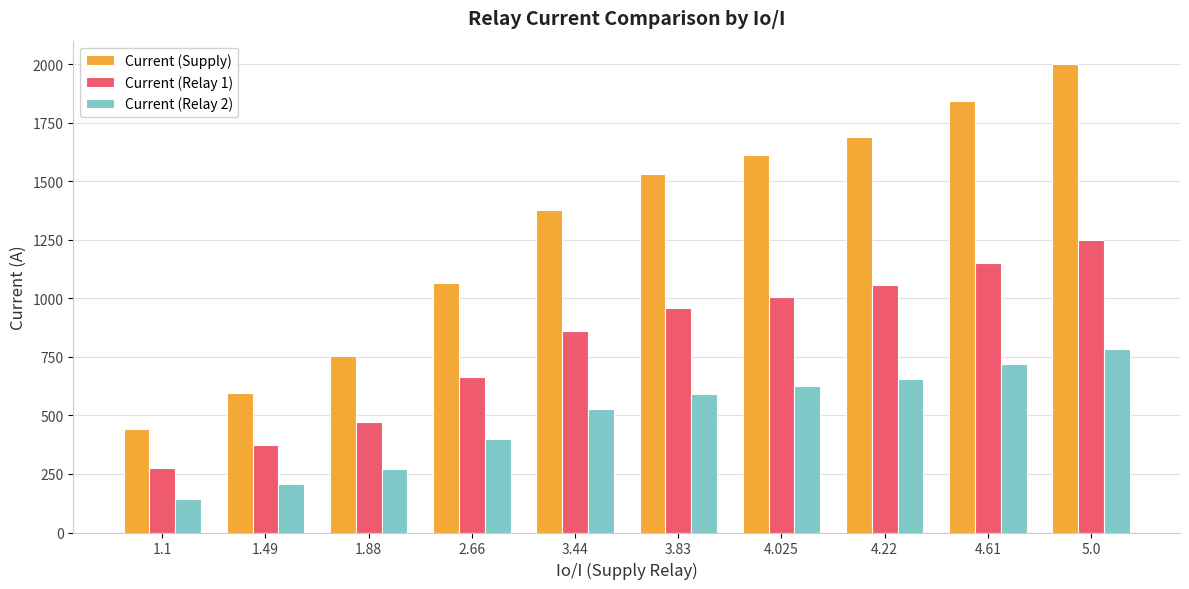

Rank the categories by Current (Relay 1) value from highest to lowest.

5.0, 4.61, 4.22, 4.025, 3.83, 3.44, 2.66, 1.88, 1.49, 1.1